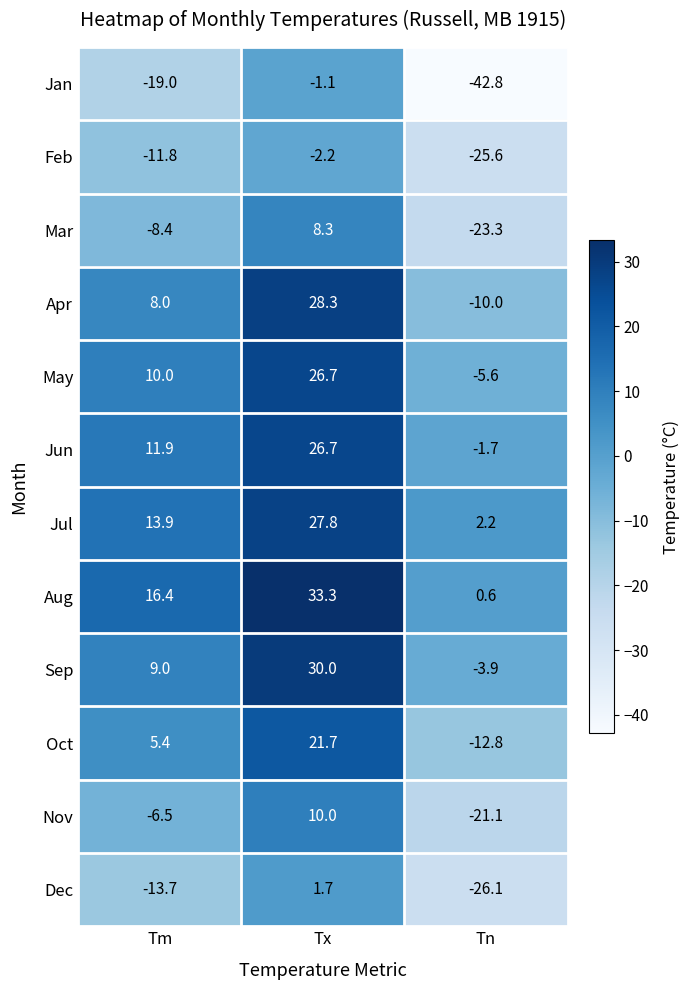

What is the difference between the highest and lowest values at Tx?

35.5